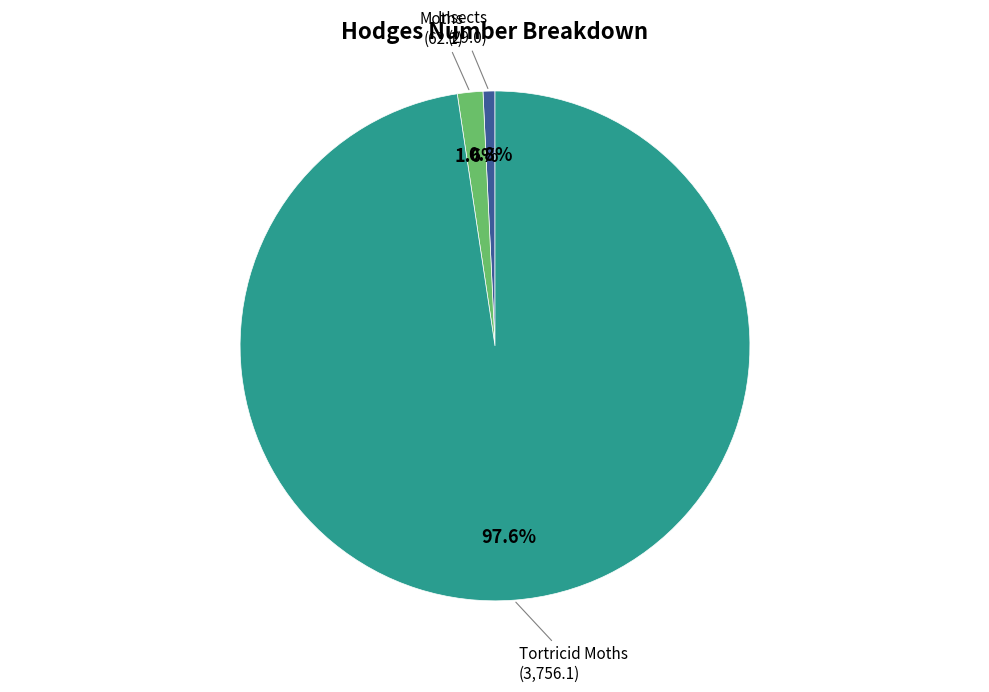

Is there a majority slice in this chart?

Yes